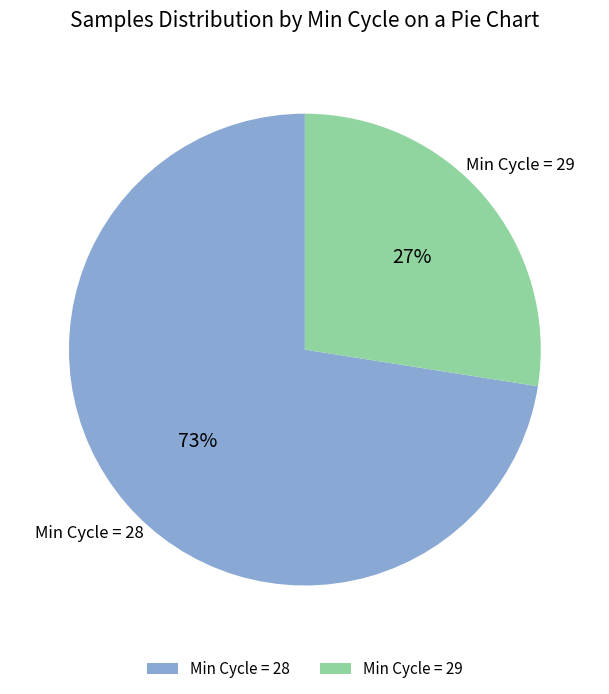

Rank the categories by value from lowest to highest.

Min Cycle = 29, Min Cycle = 28